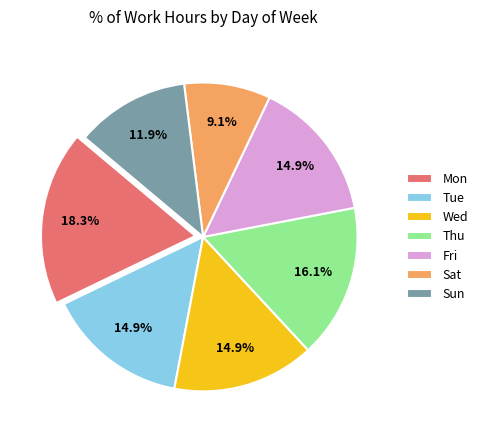

Between Sat and Fri, which is larger?

Fri